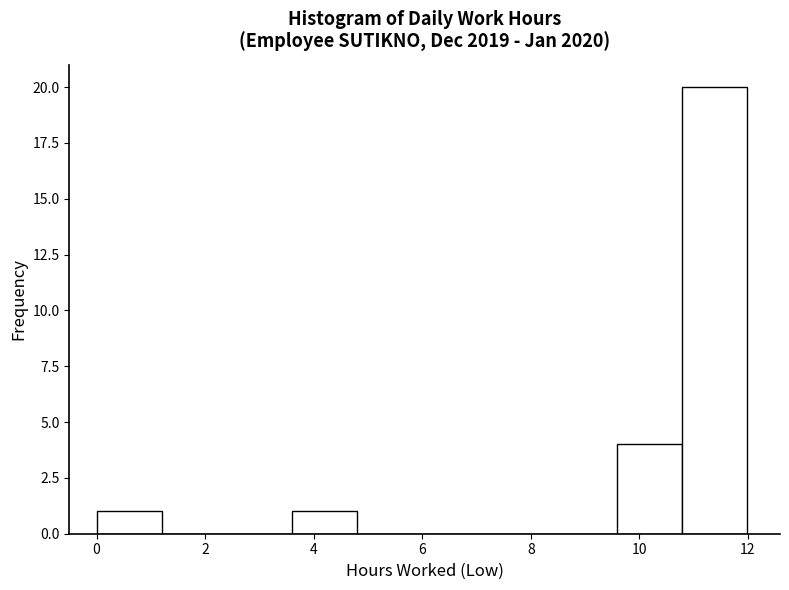

Reading left to right, transcribe this chart: for each bar, give the range it covers on the x-axis and its height. Neither the bar edges nor the heights are printed on the chart, so give them approximately, as read against the axes.

0.0 to 1.2: 1
1.2 to 2.4: 0
2.4 to 3.6: 0
3.6 to 4.8: 1
4.8 to 6.0: 0
6.0 to 7.2: 0
7.2 to 8.4: 0
8.4 to 9.6: 0
9.6 to 10.8: 4
10.8 to 12.0: 20